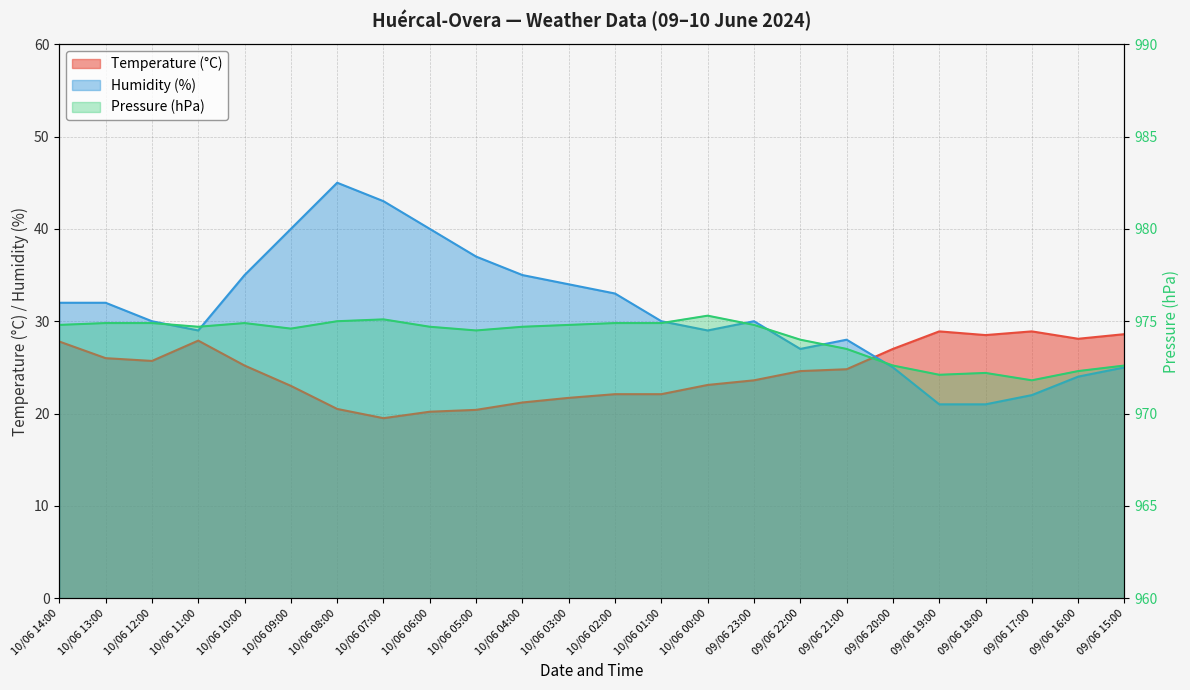

The value of Temperature (°C) at 09/06 21:00 is 42.9. True or false?

False